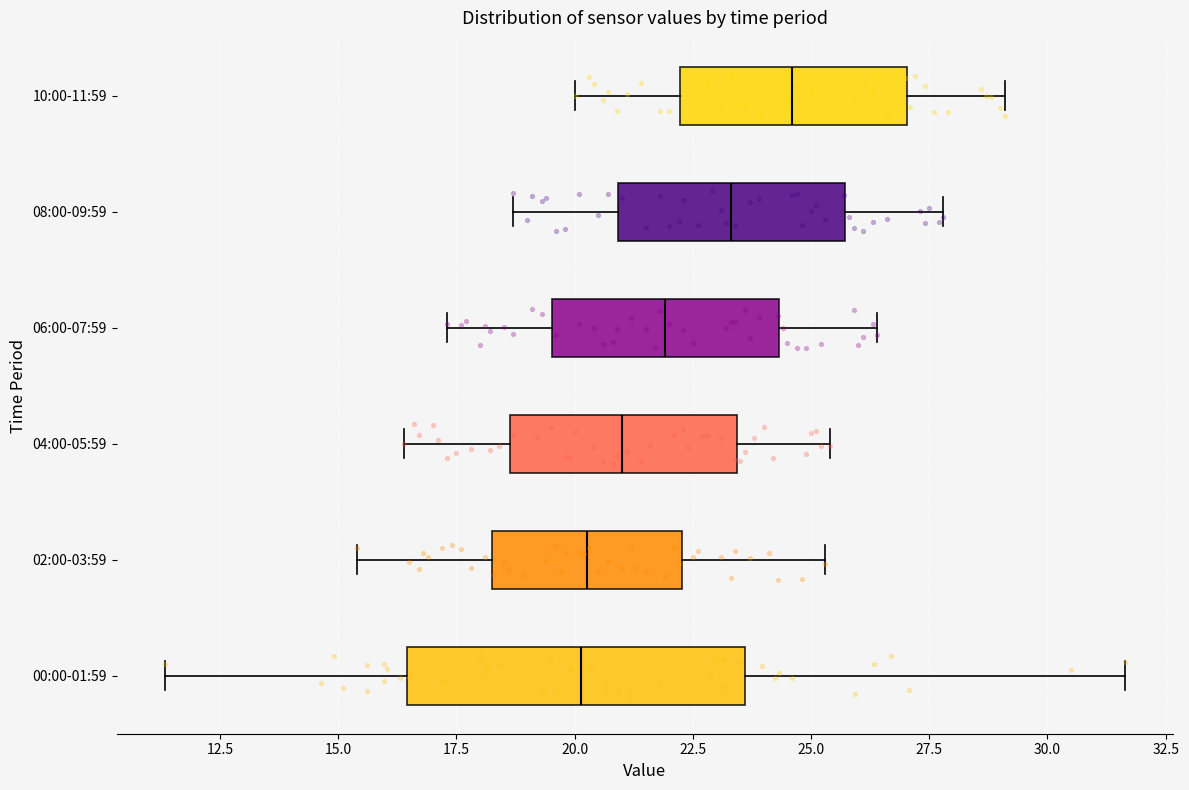

Reading bottom to top, transcribe this box plot: for each box, give where its median line is, the range the box spans, and where its two whiskers end, as read against the x-axis. The values are not printed on the chart, so give them approximately, as read against the axis.

00:00-01:59: median 20.0, box 16.5 to 23.5, whiskers 11.5 to 31.5
02:00-03:59: median 20.5, box 18.5 to 22.5, whiskers 15.5 to 25.5
04:00-05:59: median 21.0, box 18.5 to 23.5, whiskers 16.5 to 25.5
06:00-07:59: median 22.0, box 19.5 to 24.5, whiskers 17.5 to 26.5
08:00-09:59: median 23.5, box 21.0 to 25.5, whiskers 18.5 to 28.0
10:00-11:59: median 24.5, box 22.0 to 27.0, whiskers 20.0 to 29.0